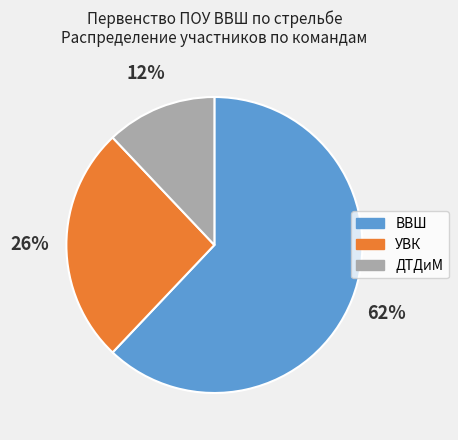

How many segments does this pie chart have?

3